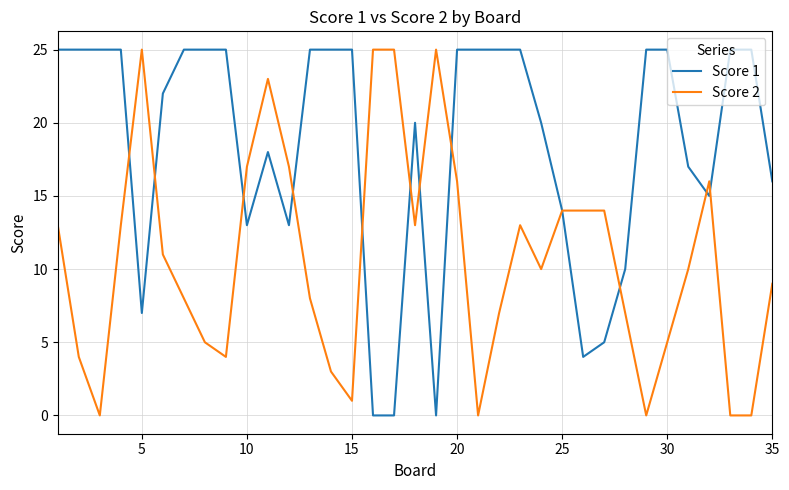

Which series has the largest total across all categories?

Score 1